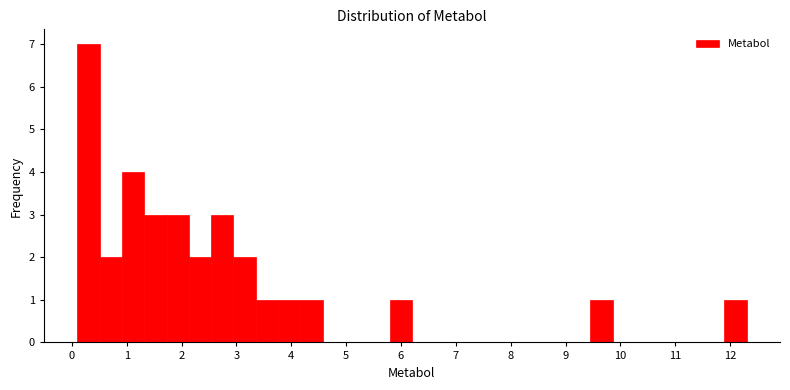

Which range on the x-axis has the tallest bar?

0.1 to 0.5